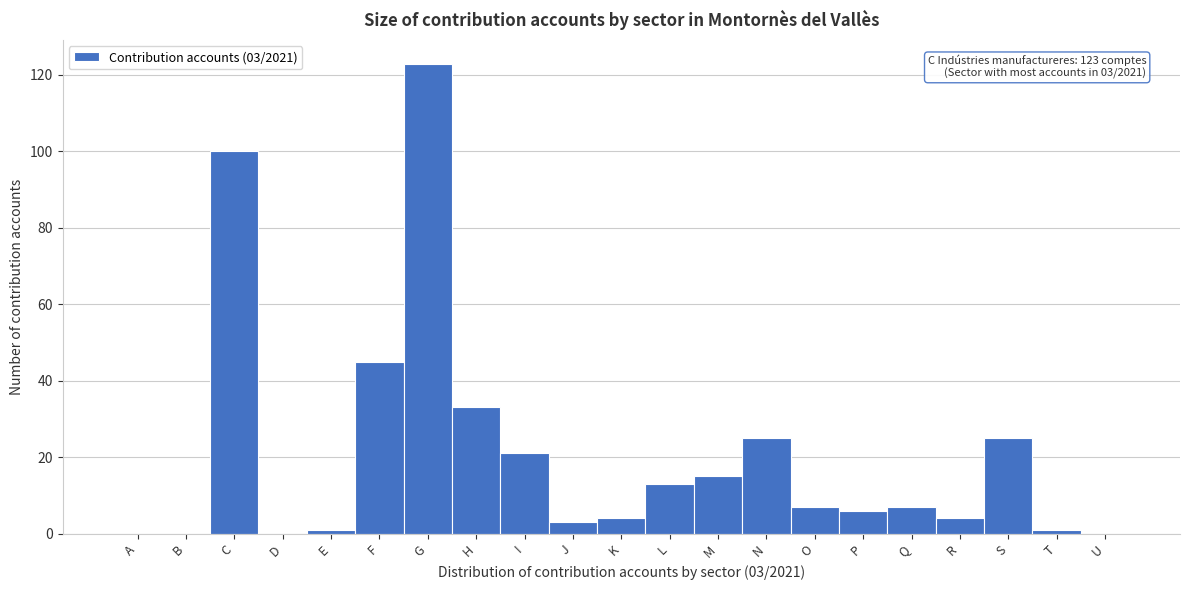

Reading left to right, what are all the values shown in this chart?

A=0	B=0	C=100	D=0	E=1	F=45	G=123	H=33	I=21	J=3	K=4	L=13	M=15	N=25	O=7	P=6	Q=7	R=4	S=25	T=1	U=0